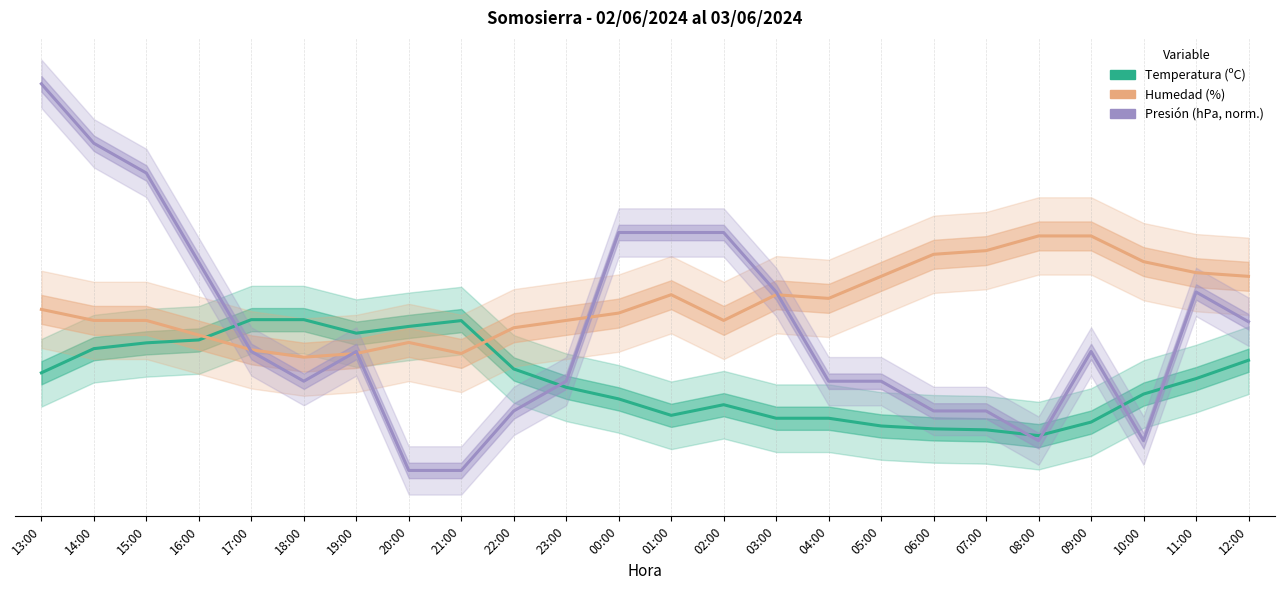

What is the label of the 8th point from the left?

20:00